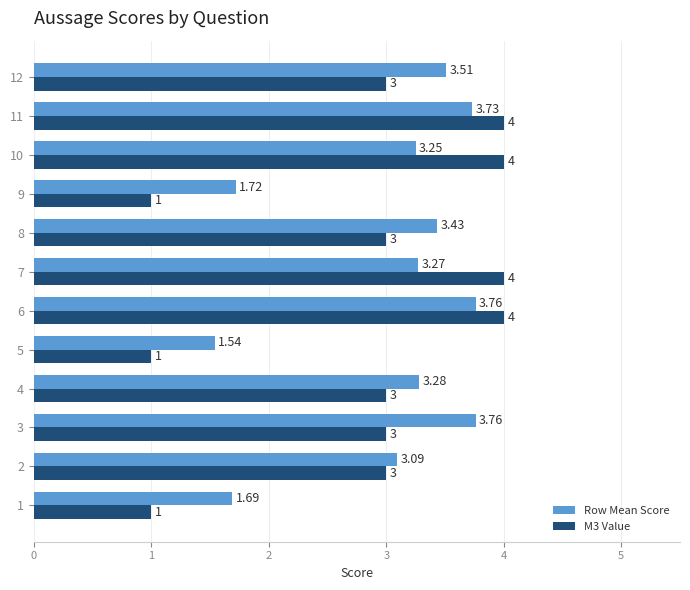

How many values in the Row Mean Score series are below 3?

3